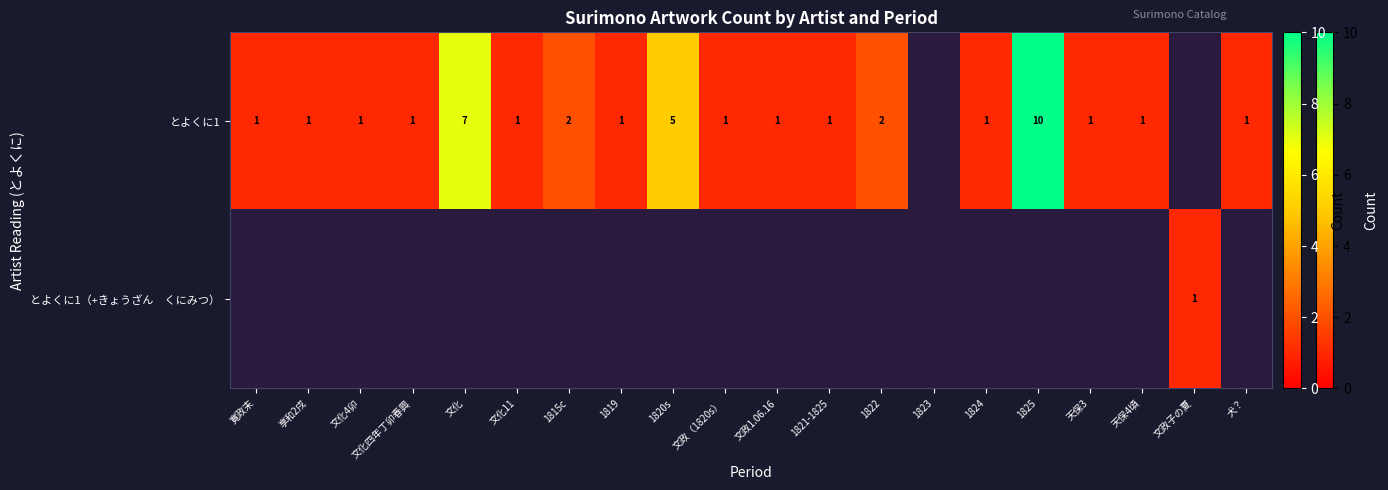

The value of とよくに1 at 1820s is 5. True or false?

True